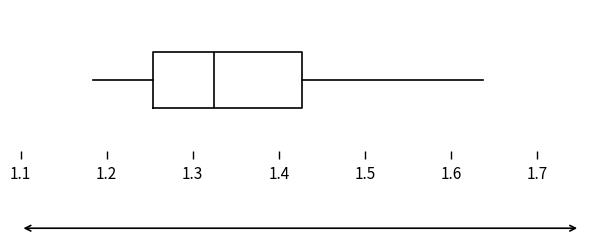

Read this box plot against the x-axis: the position of the median line, the range covered by the box, and the ends of both whiskers. The values are not printed on the chart, so give them approximately, as read against the axis.

median 1.32, box 1.25 to 1.43, whiskers 1.18 to 1.64